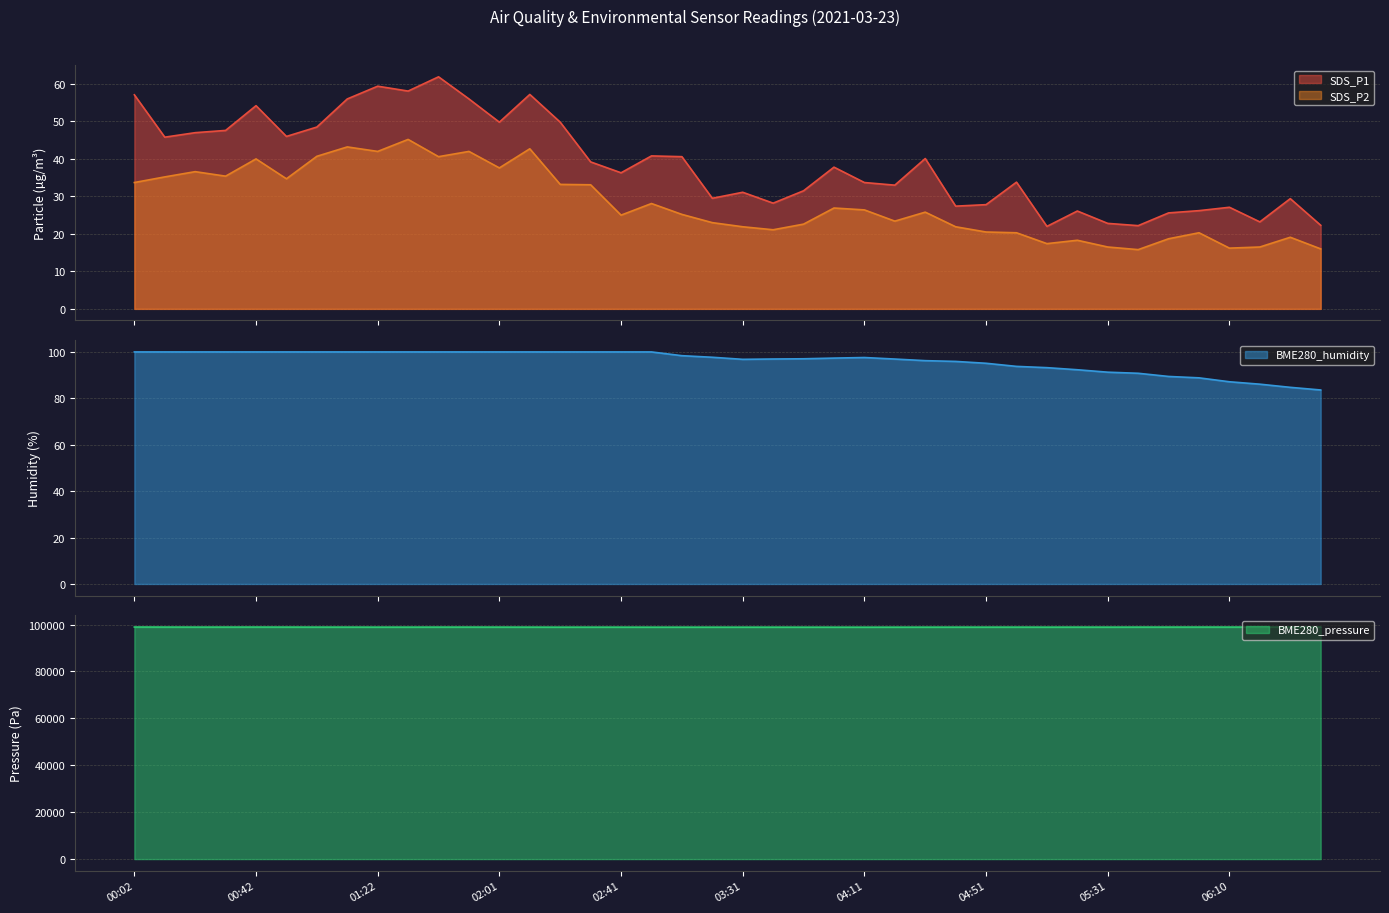

What is the label of the 26th point from the right?

02:21